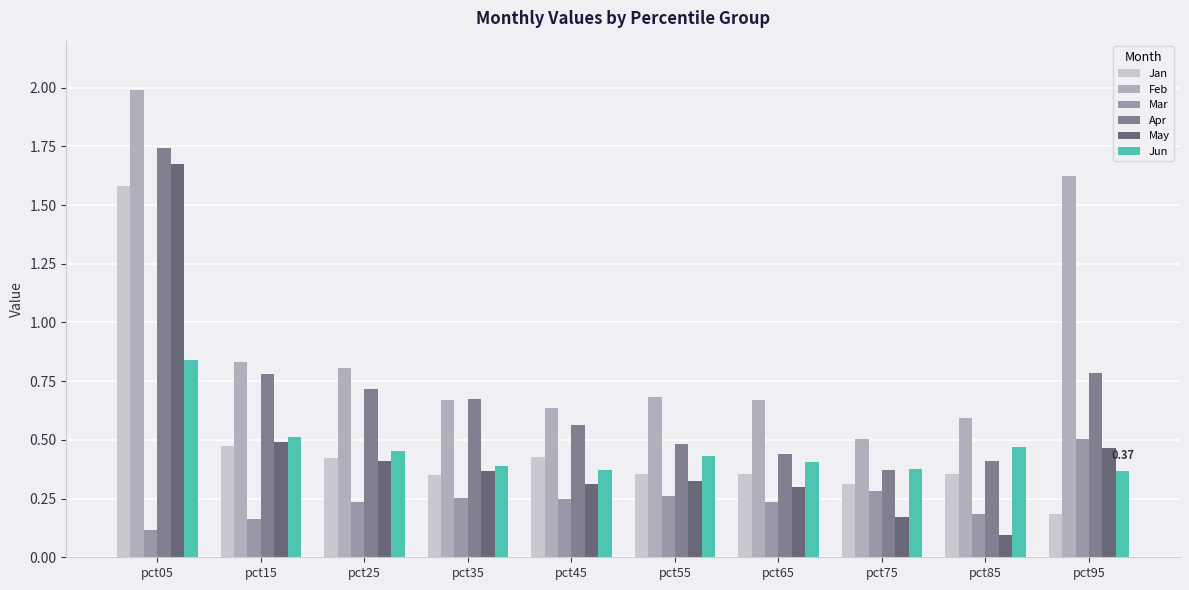

Read the Mar value at pct25.

0.2